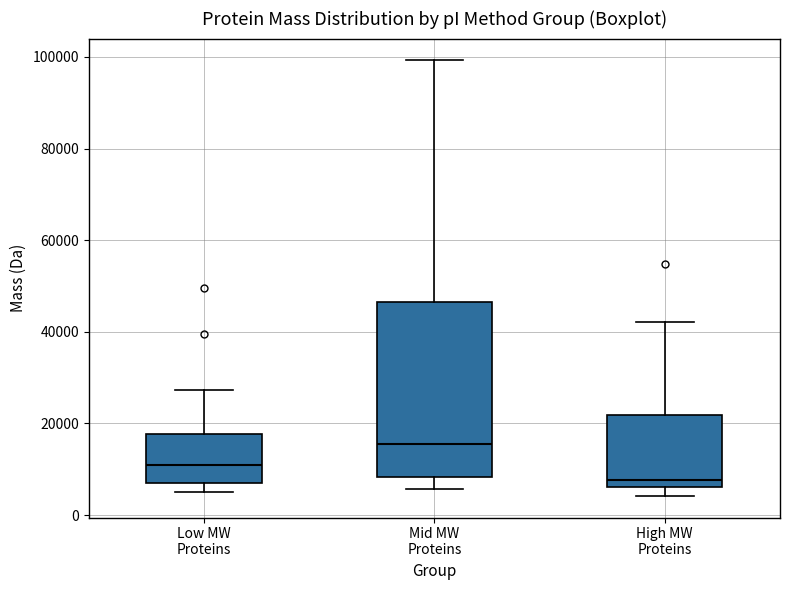

Reading left to right, read every box against the y-axis: the position of its median line, the range the box covers, and the ends of its whiskers. The values are not printed on the chart, so give them approximately, as read against the axis.

Low MW Proteins: median 10000, box 8000 to 18000, whiskers 6000 to 28000
Mid MW Proteins: median 16000, box 8000 to 46000, whiskers 6000 to 100000
High MW Proteins: median 8000, box 6000 to 22000, whiskers 4000 to 42000